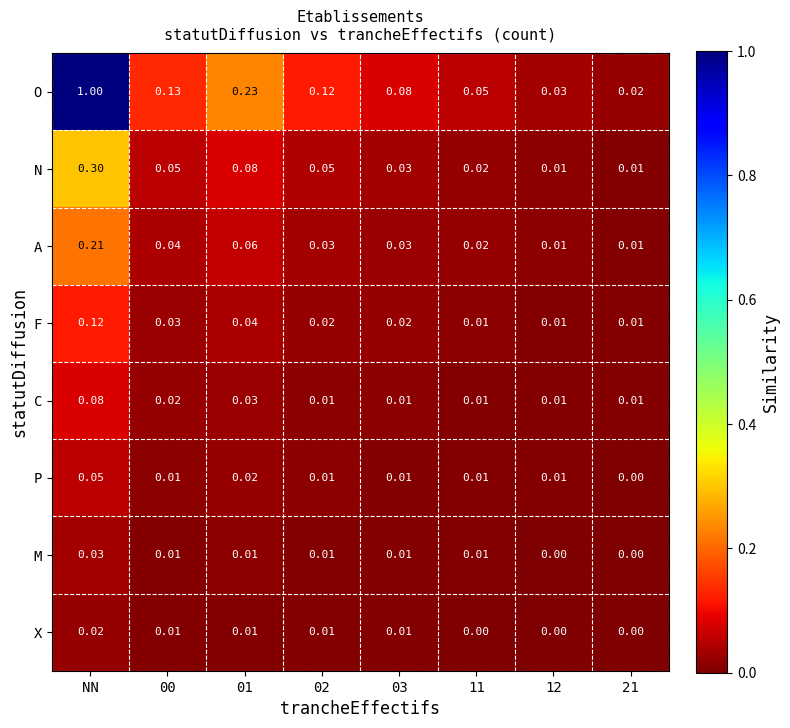

At which category does the chart reach its peak across all series?

NN